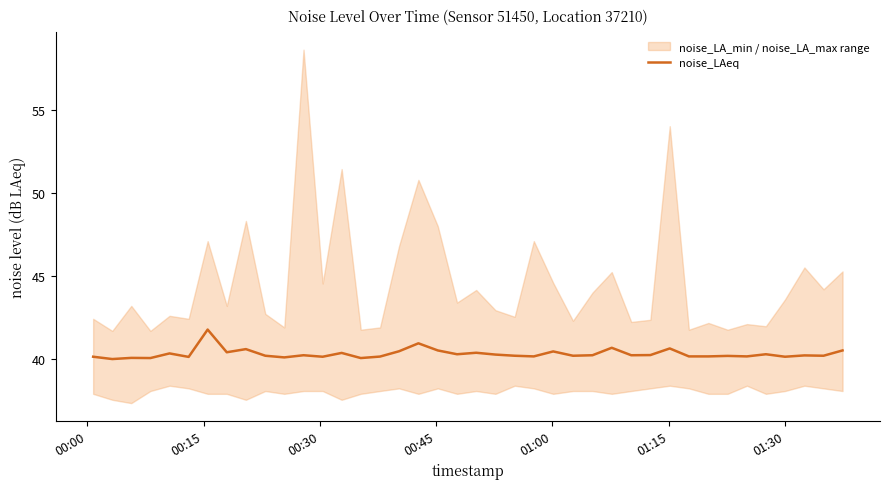

What is the highest value of the noise_LAeq series?

41.8